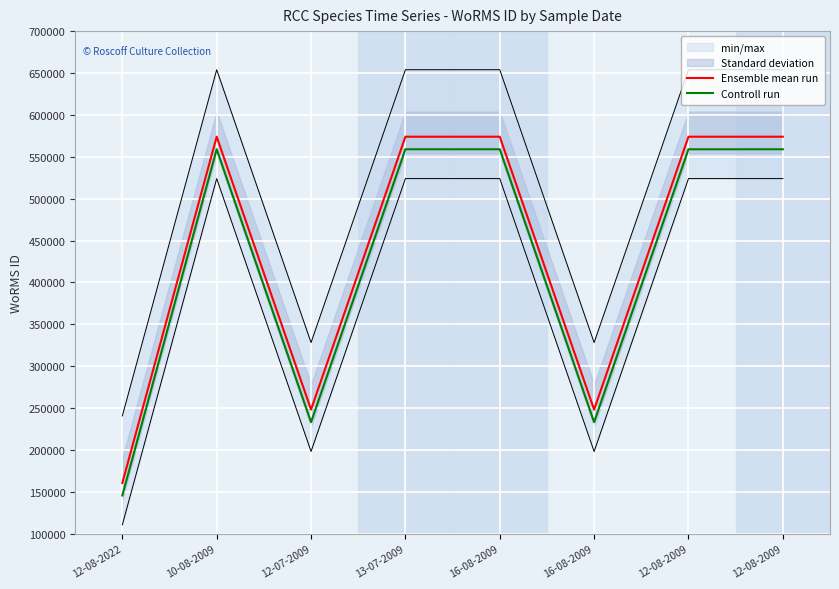

True or false: Ensemble mean run has more than 2 points higher than both neighbors.

False